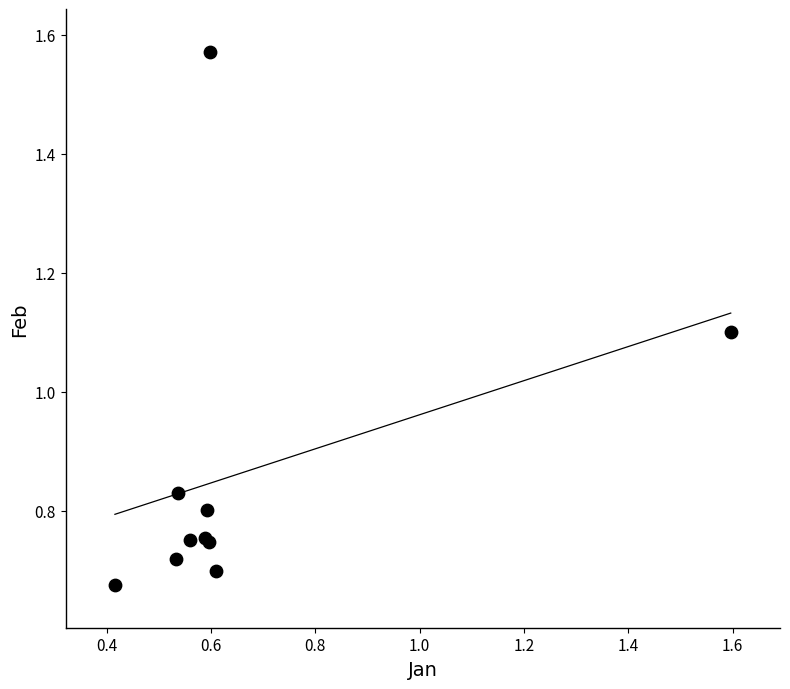

What Y value in the scatter plot is closest to 1?

1.1